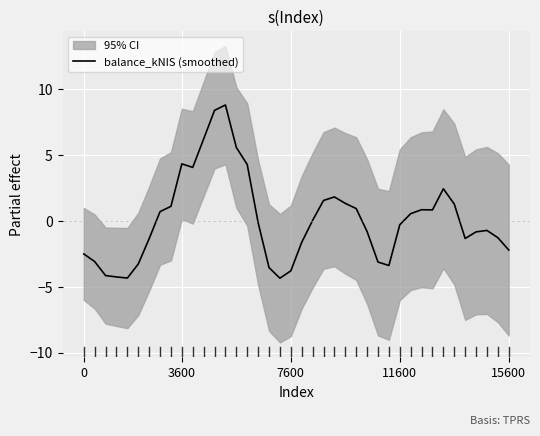

What is the value of the 15th point from the left?

5.6